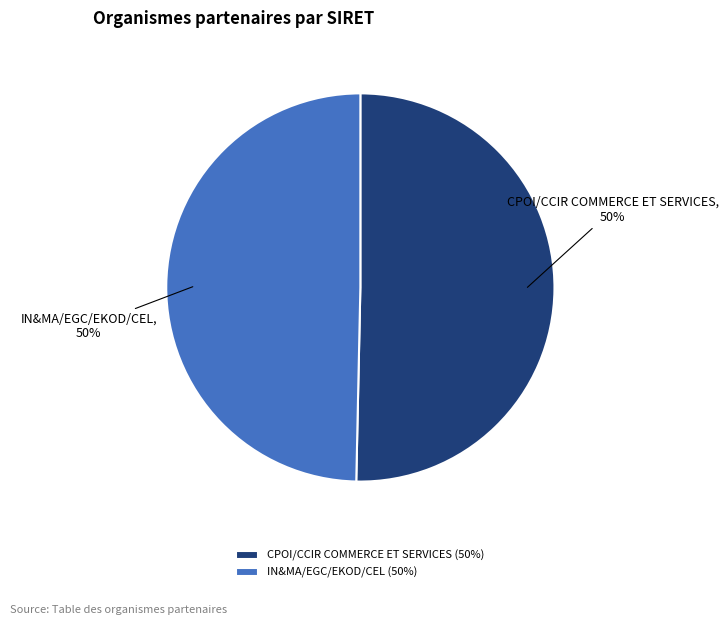

Approximately how many times larger is the value at CPOI/CCIR COMMERCE ET SERVICES compared to IN&MA/EGC/EKOD/CEL?

1.0